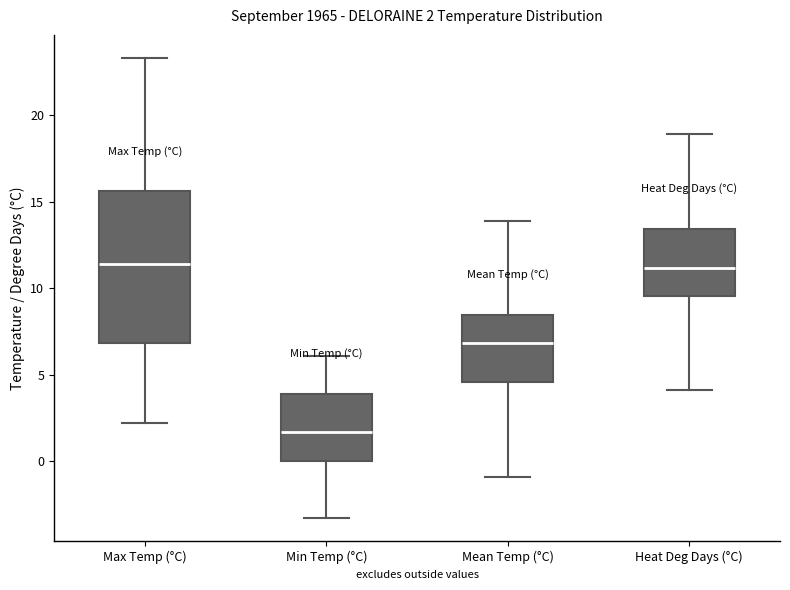

Which box has the lowest median line?

Min Temp (°C)